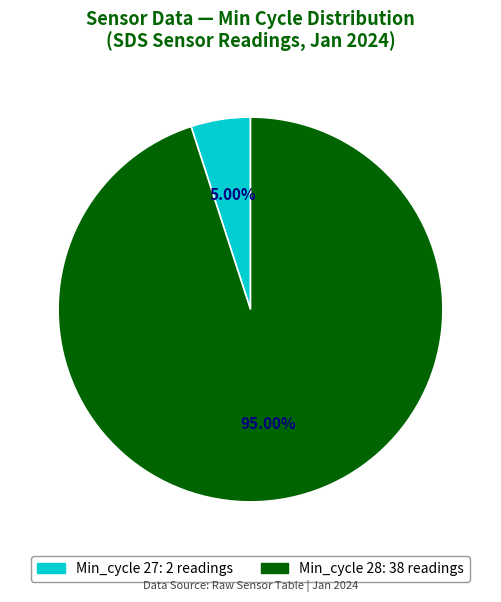

Does any single category account for the majority?

Yes